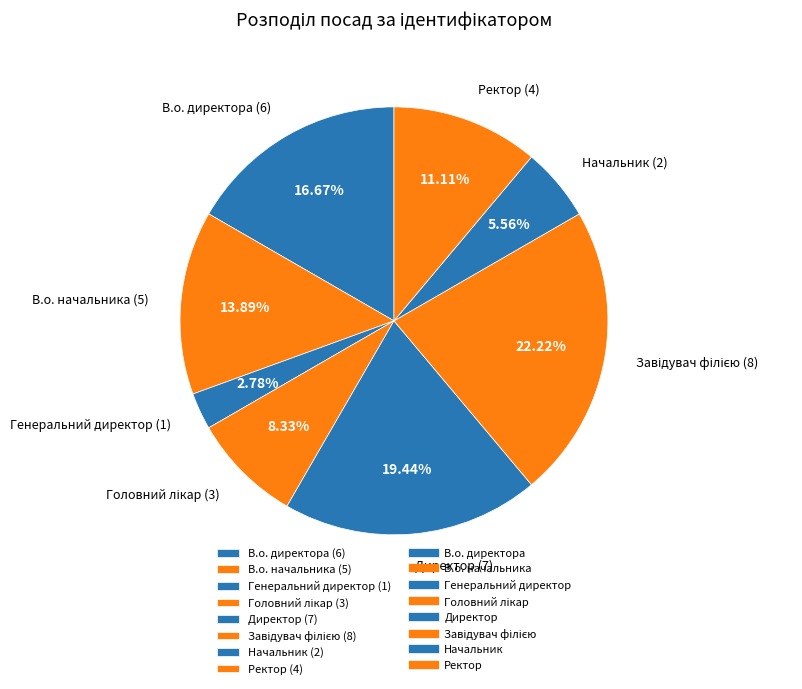

Between В.о. начальника and Директор, which is larger?

Директор